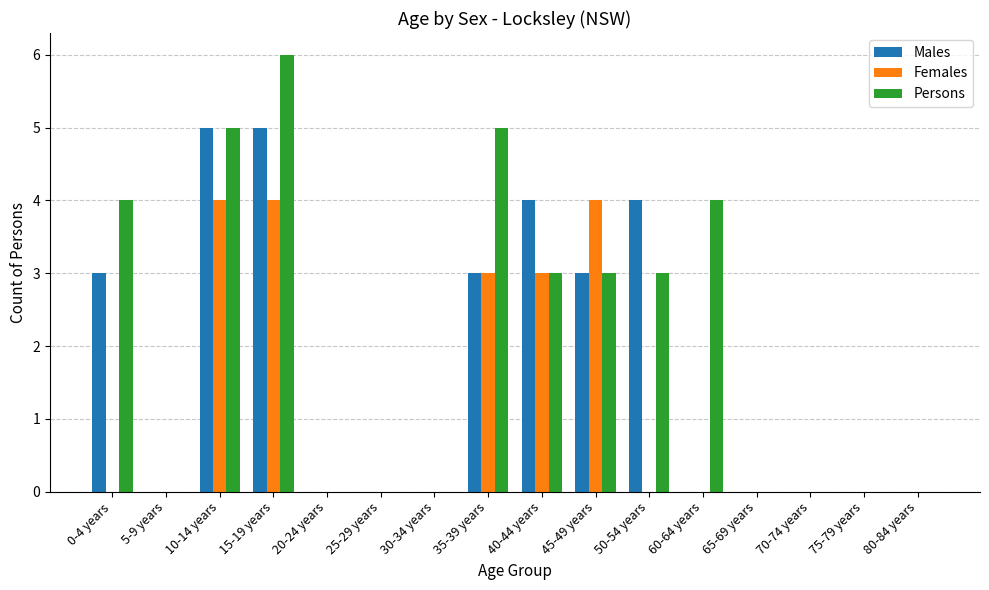

At which category does the chart reach its peak across all series?

15-19 years